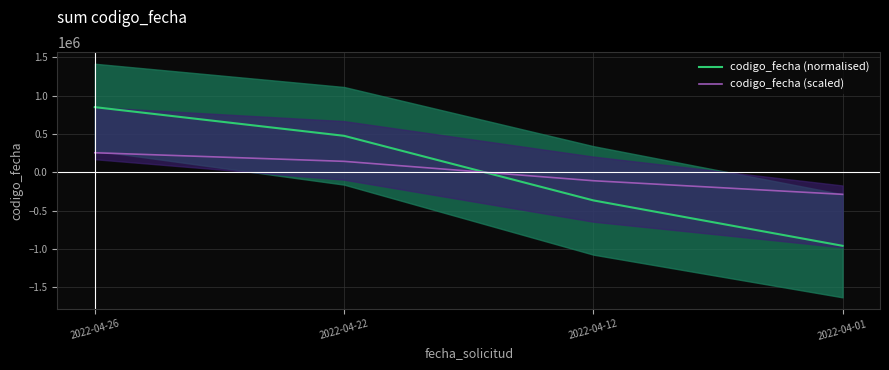

What is the total value across all series at 2022-04-26?

1106678.3